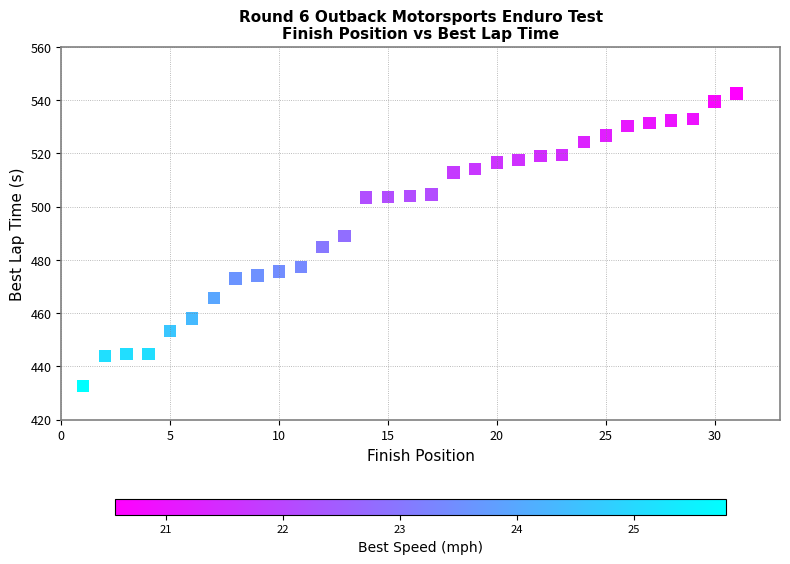

What is the range of Y values (max minus min)?

109.8